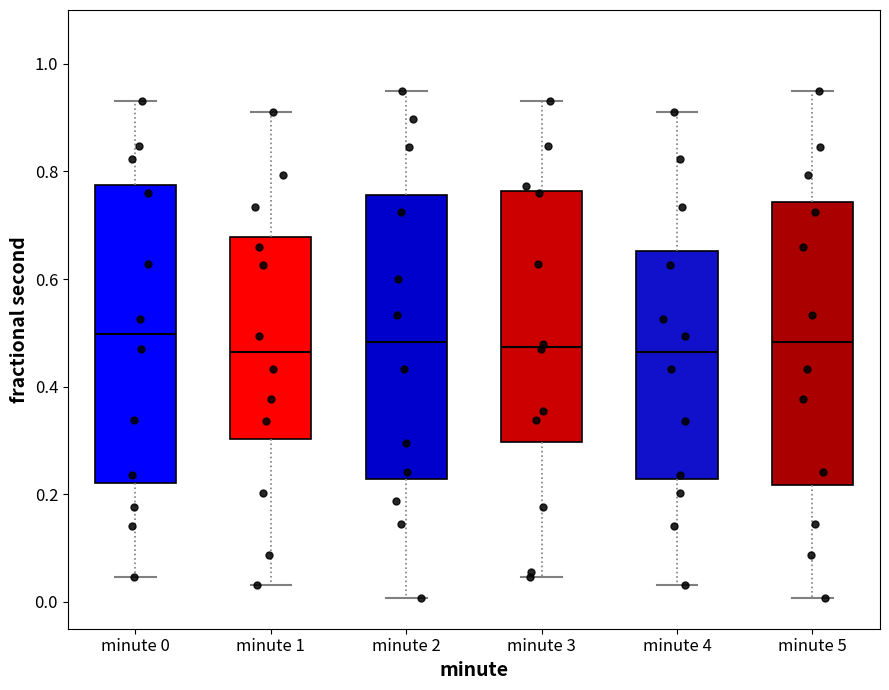

Reading left to right, transcribe this box plot: for each box, give where its median line is, the range the box spans, and where its two whiskers end, as read against the y-axis. The values are not printed on the chart, so give them approximately, as read against the axis.

minute 0: median 0.50, box 0.22 to 0.78, whiskers 0.04 to 0.94
minute 1: median 0.46, box 0.30 to 0.68, whiskers 0.04 to 0.92
minute 2: median 0.48, box 0.22 to 0.76, whiskers 0.00 to 0.94
minute 3: median 0.48, box 0.30 to 0.76, whiskers 0.04 to 0.94
minute 4: median 0.46, box 0.22 to 0.66, whiskers 0.04 to 0.92
minute 5: median 0.48, box 0.22 to 0.74, whiskers 0.00 to 0.94